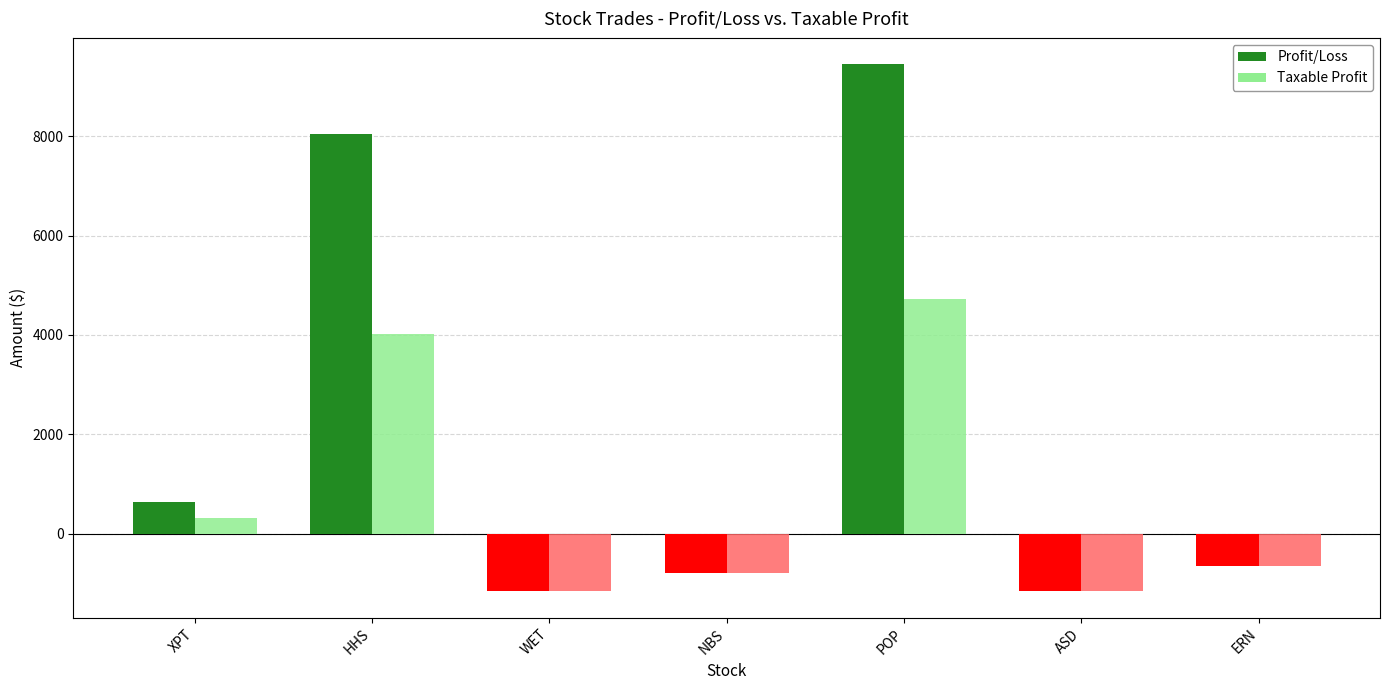

What is the total value across all series at WET?

-2318.0